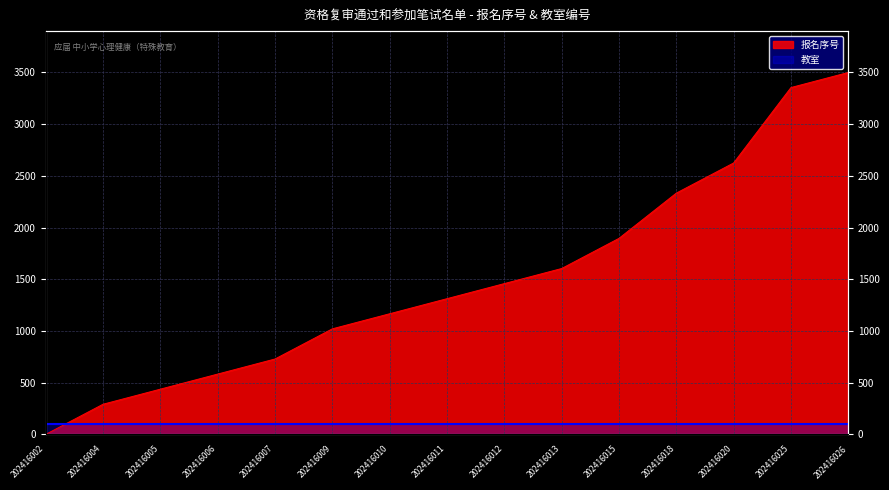

What is the difference between the values at 202416005 and 202416002?

437.5